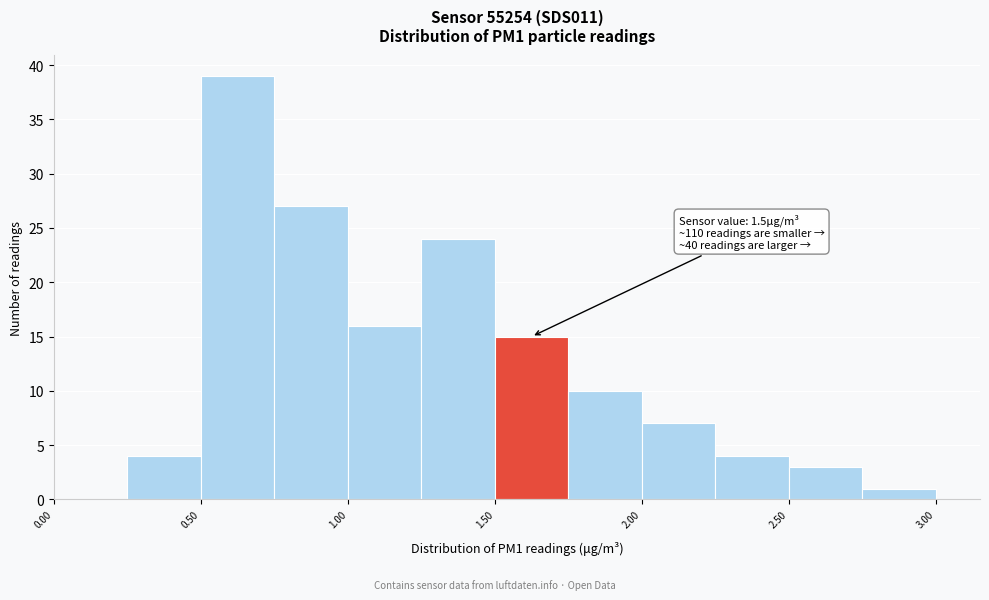

Which range on the x-axis has the tallest bar?

0.50 to 0.75